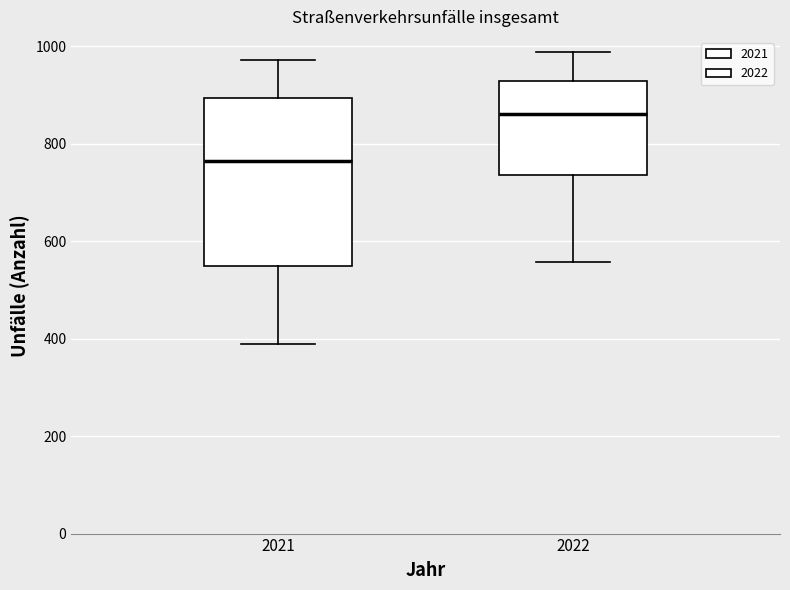

Which box is the tallest, from its lower edge to its upper edge?

2021